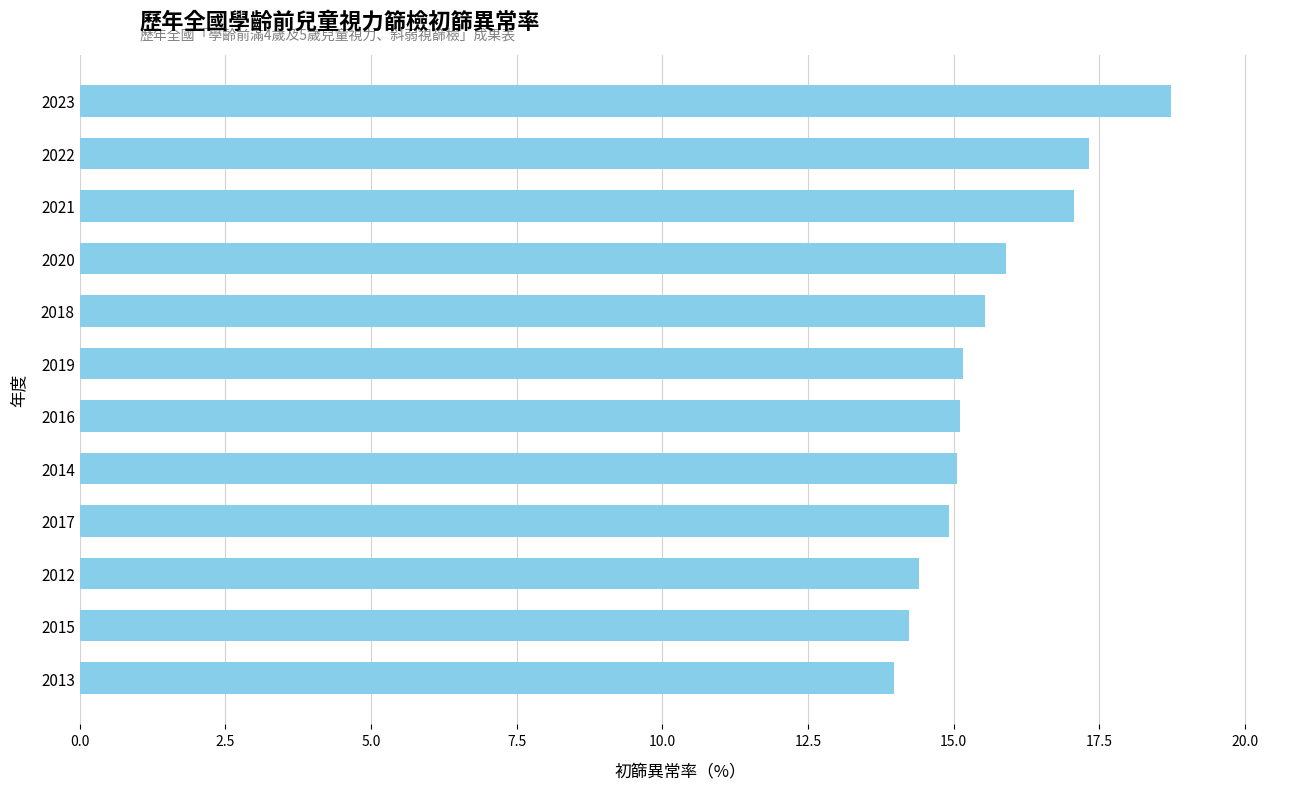

The chart shows a value of 23.0 at 2017. True or false?

False